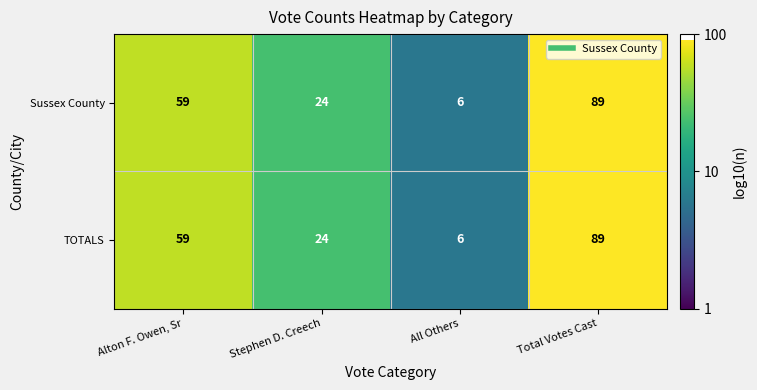

What is the total value across all series at All Others?

12